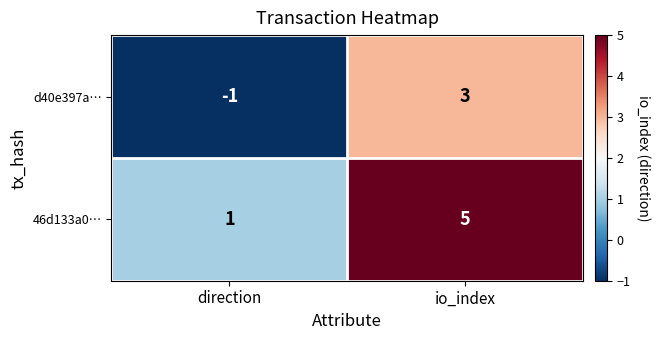

At which label is d40e397a… closest to 1?

direction